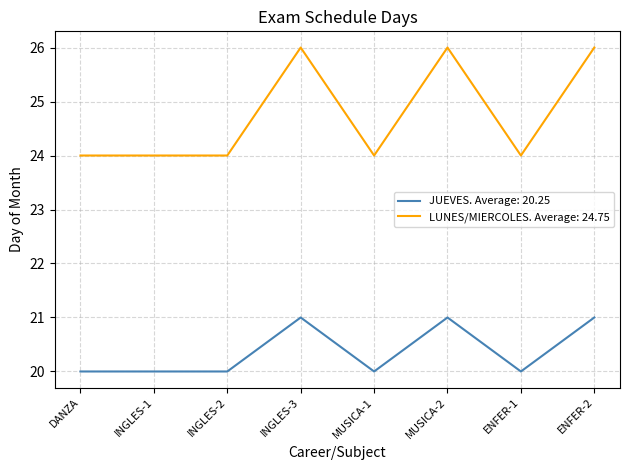

What position from the left is DANZA?

1